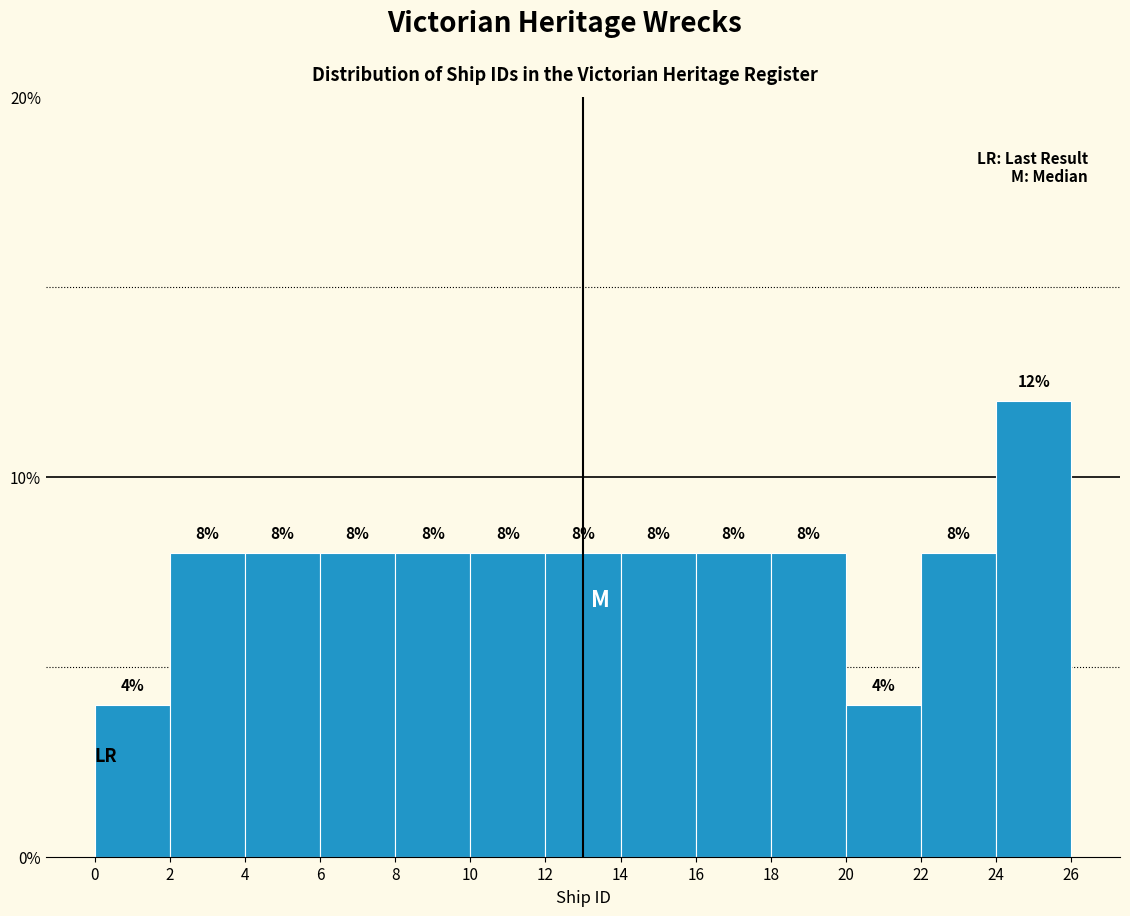

How tall is the bar that spans 22 to 24 on the x-axis?

8